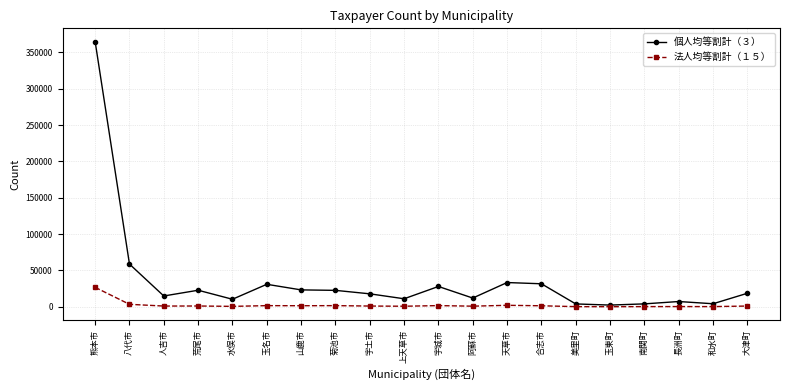

True or false: 個人均等割計（３） has a value of 35153 at 八代市.

False